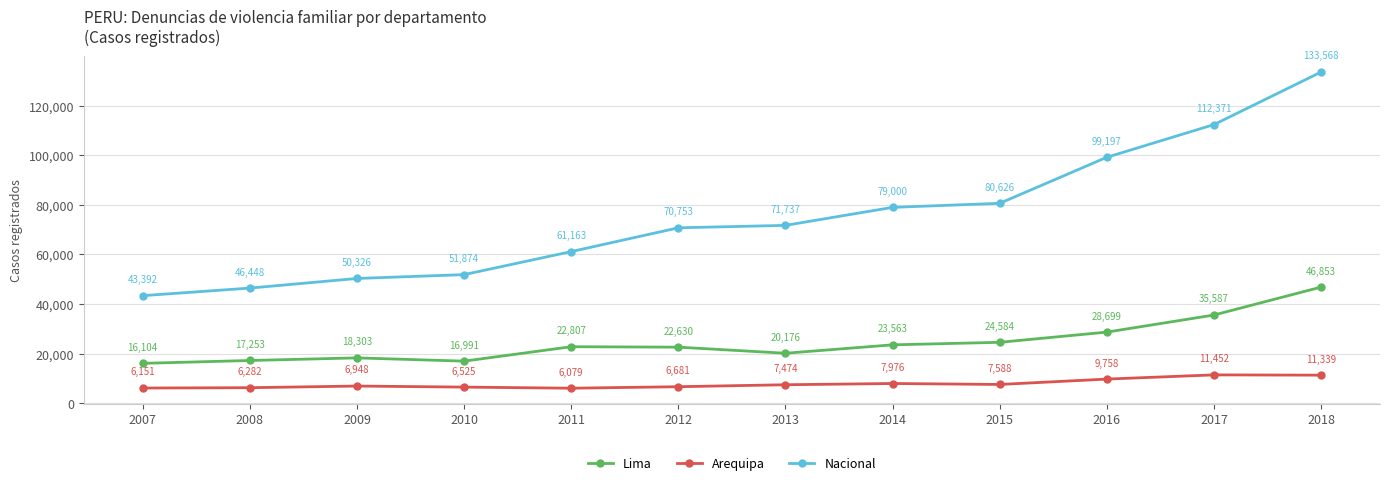

The Arequipa series shows 2758 at 2015. True or false?

False